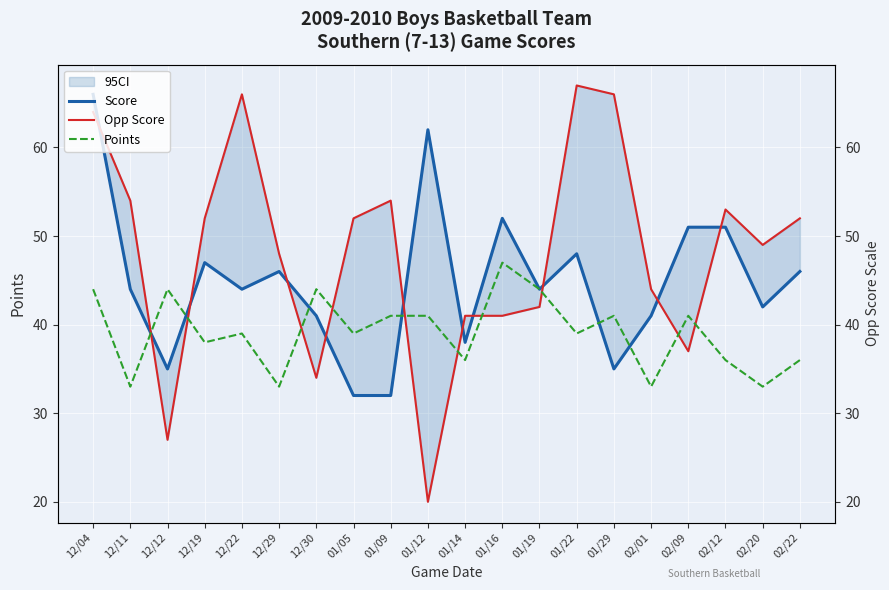

List the series in order of their peak value, highest first.

Opp Score, Score, Points